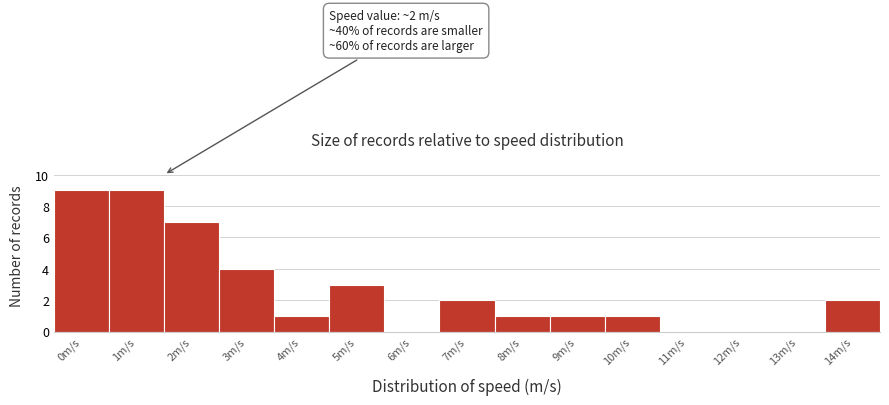

Reading left to right, list all the values displayed in this chart.

0m/s=9	1m/s=9	2m/s=7	3m/s=4	4m/s=1	5m/s=3	6m/s=0	7m/s=2	8m/s=1	9m/s=1	10m/s=1	11m/s=0	12m/s=0	13m/s=0	14m/s=2